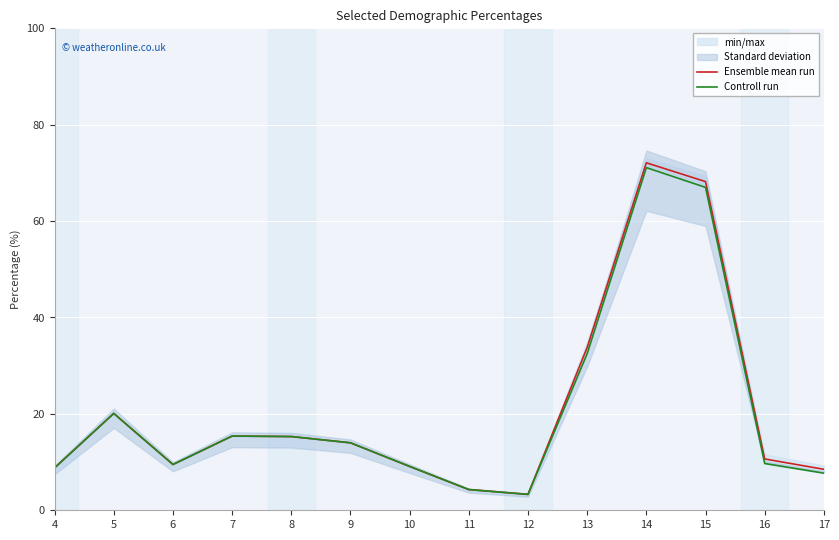

What is the value of the Ensemble mean run point at the 13th from the left?

10.6